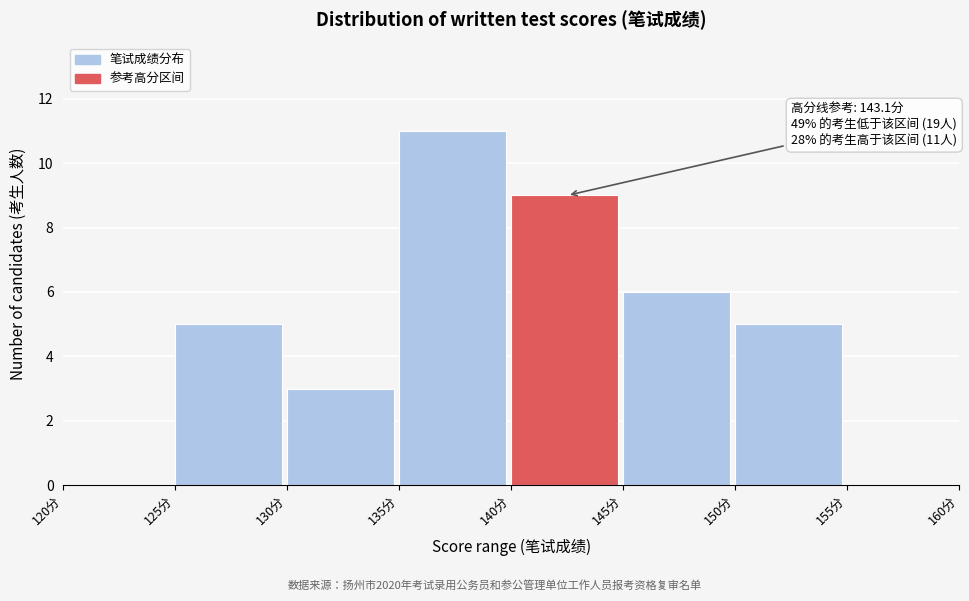

Which range on the x-axis has the tallest bar?

135 to 140